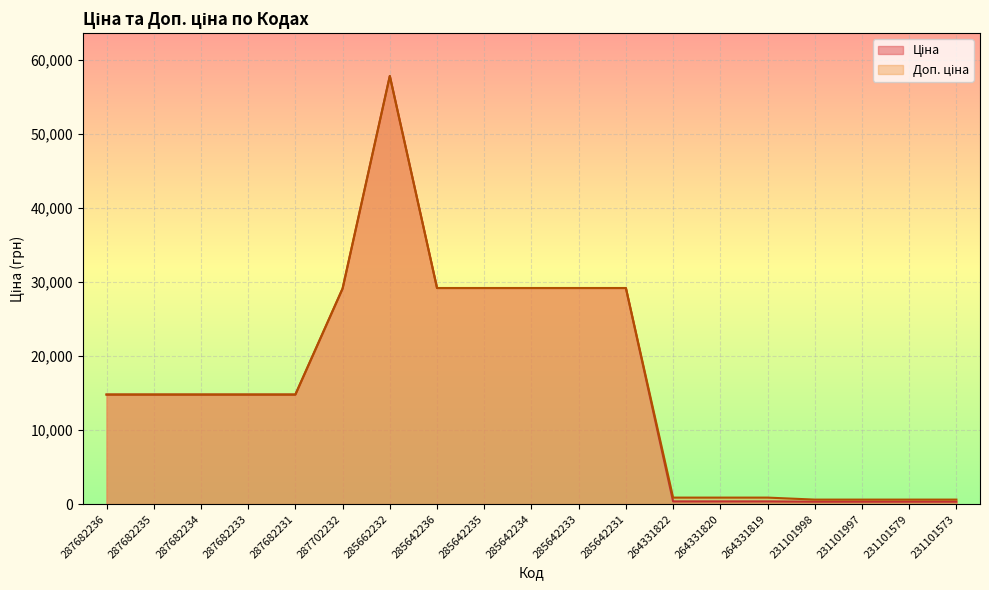

Reading left to right, what are all the values shown in this chart?

Ціна: 287682236=14800.8	287682235=14800.8	287682234=14800.8	287682233=14800.8	287682231=14800.8	287702232=29119.2	285662232=57826.2	285642236=29188.5	285642235=29188.5	285642234=29188.5	285642233=29188.5	285642231=29188.5	264331822=371.4	264331820=371.4	264331819=371.4	231101998=334.4	231101997=334.4	231101579=334.4	231101573=334.4
Доп. ціна: 287682236=14800.8	287682235=14800.8	287682234=14800.8	287682233=14800.8	287682231=14800.8	287702232=29119.2	285662232=57826.2	285642236=29188.5	285642235=29188.5	285642234=29188.5	285642233=29188.5	285642231=29188.5	264331822=883.0	264331820=883.0	264331819=883.0	231101998=613.0	231101997=613.0	231101579=613.0	231101573=613.0